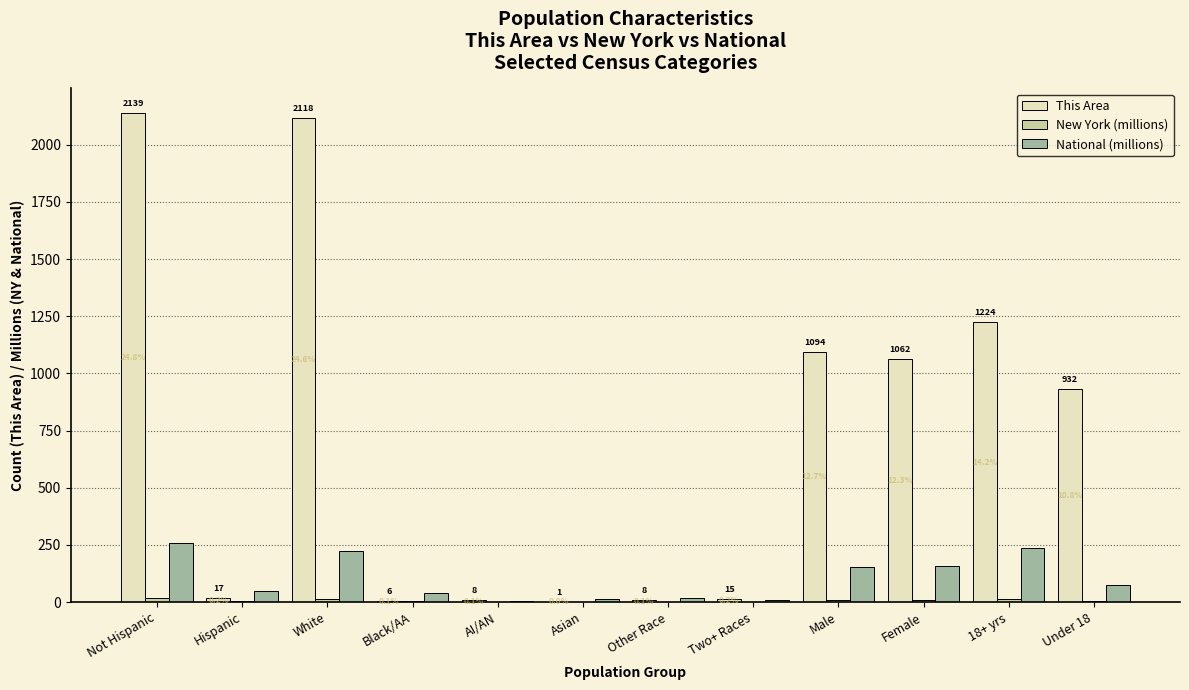

Which series has the widest spread of values?

This Area